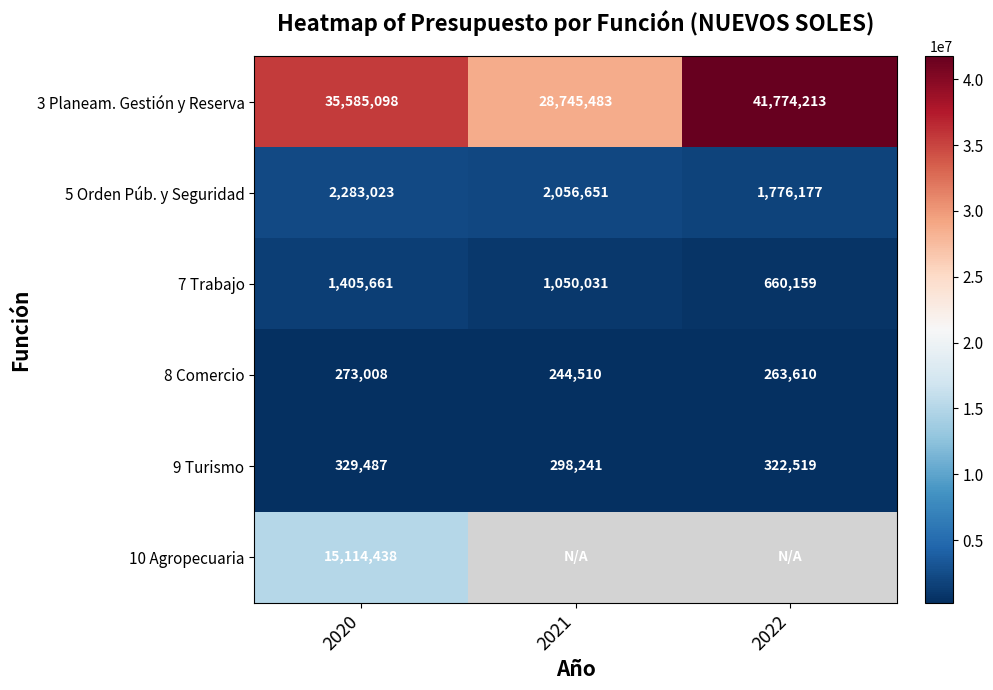

What is the smallest value displayed?

244510.0